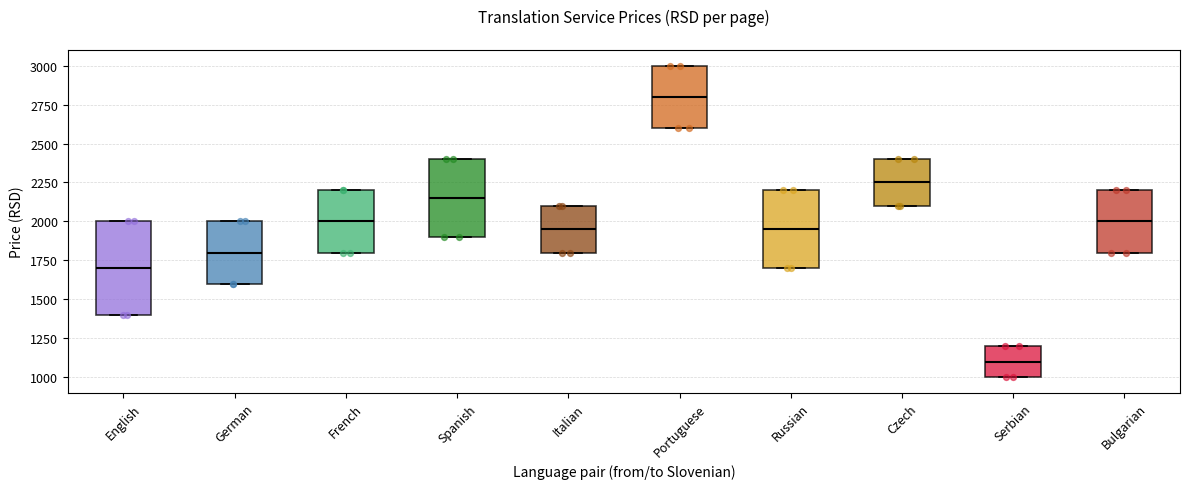

Where does the median line of the box for Portuguese sit on the y-axis? The values are not printed on the chart, so give them approximately, as read against the axis.

2800